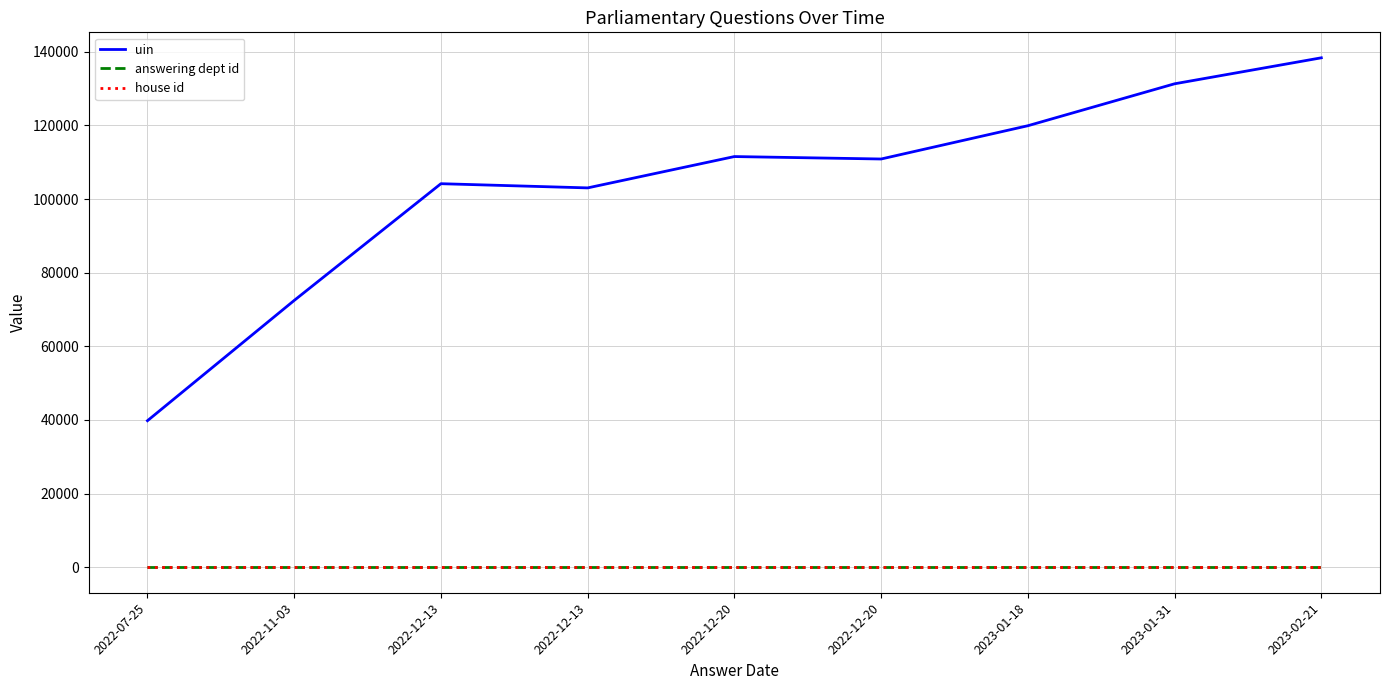

Reading right to left, list all the values displayed in this chart.

uin: 138361	131304	119913	110879	111542	103031	104171	72467	39807
answering dept id: 10	10	10	10	10	10	10	10	10
house id: 1	1	1	1	1	1	1	1	1